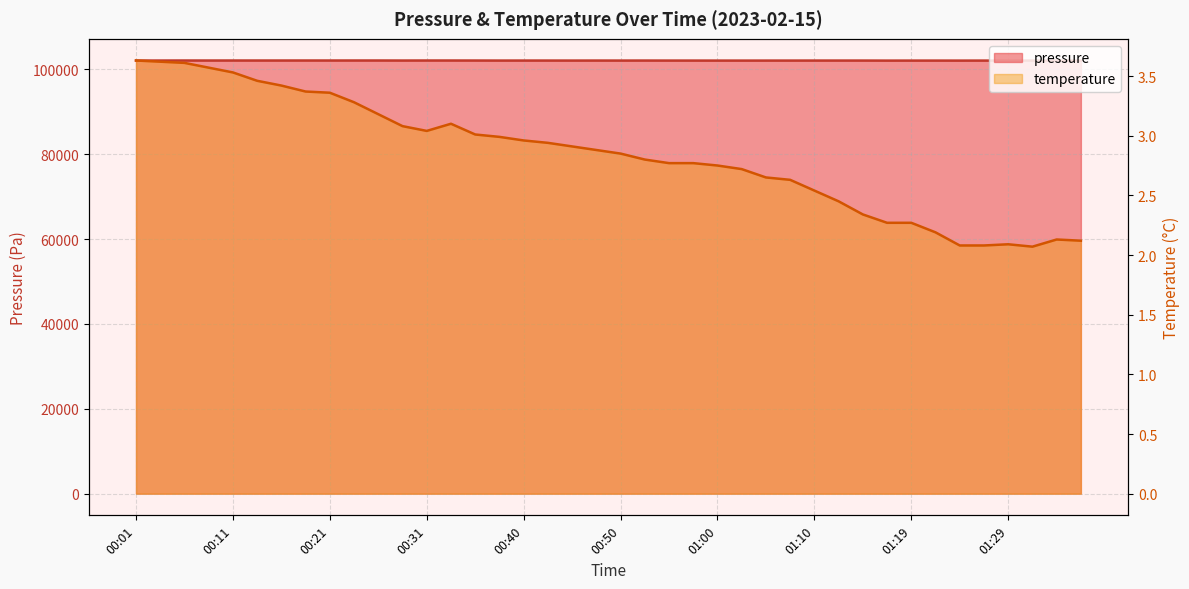

Does the chart have visible grid lines?

Yes